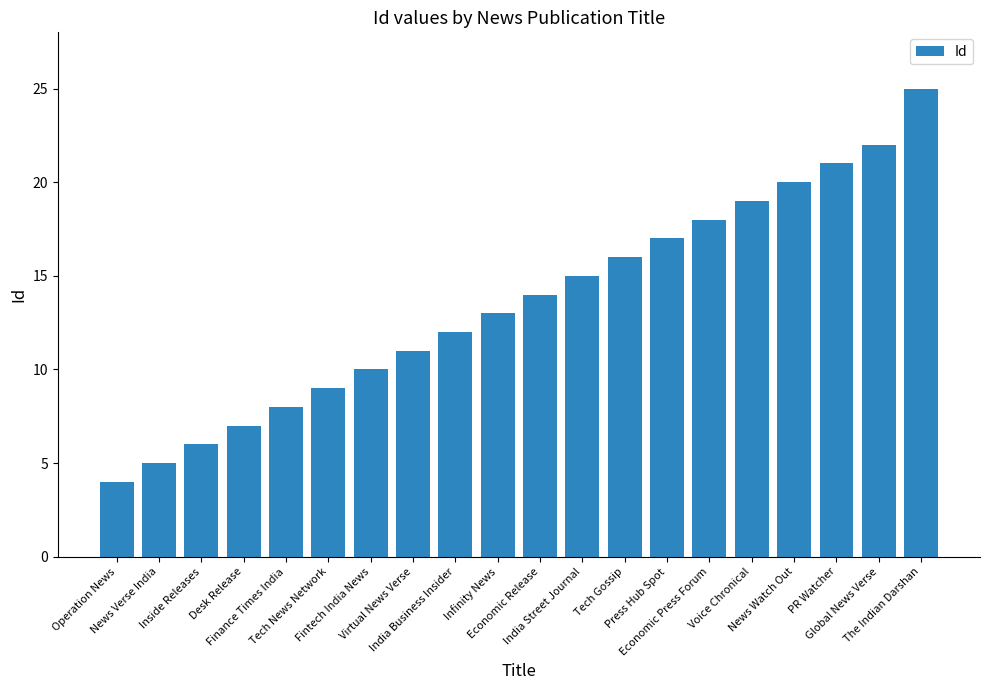

Rank the categories by value from highest to lowest.

The Indian Darshan, Global News Verse, PR Watcher, News Watch Out, Voice Chronical, Economic Press Forum, Press Hub Spot, Tech Gossip, India Street Journal, Economic Release, Infinity News, India Business Insider, Virtual News Verse, Fintech India News, Tech News Network, Finance Times India, Desk Release, Inside Releases, News Verse India, Operation News